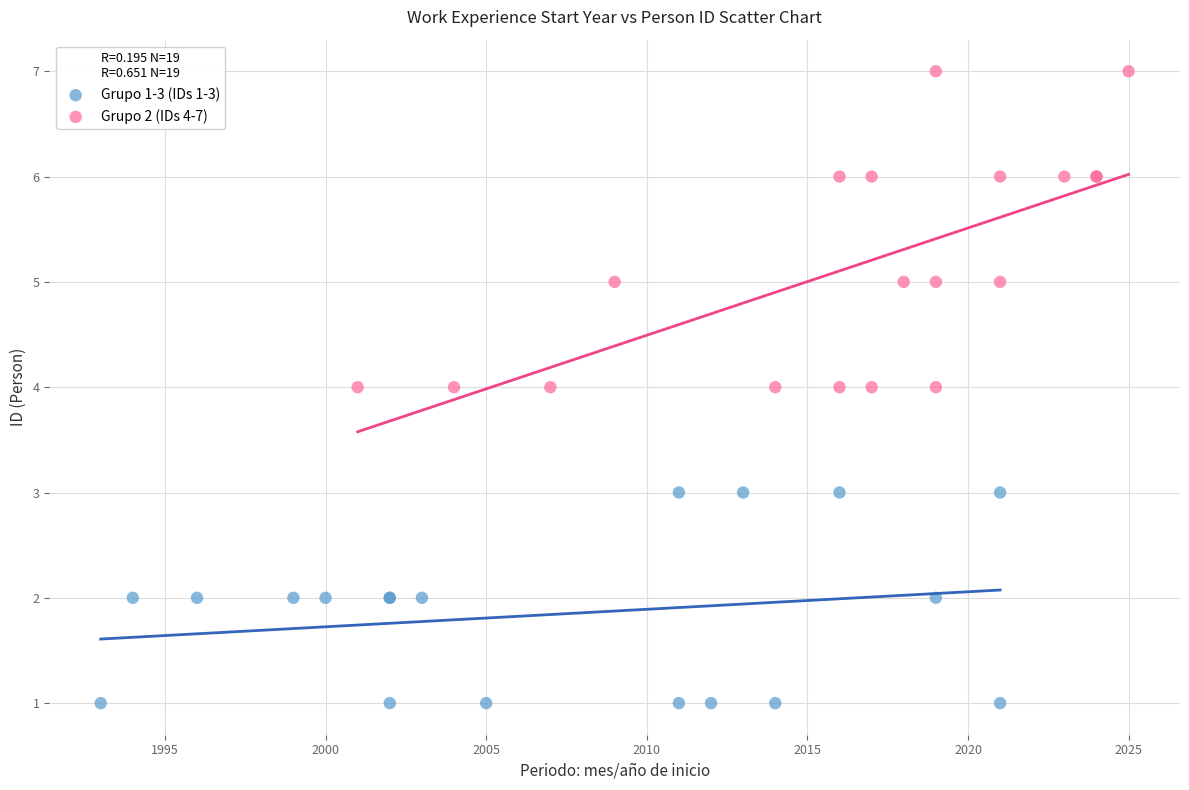

Which series contains the highest Y value?

Grupo 2 (IDs 4-7)